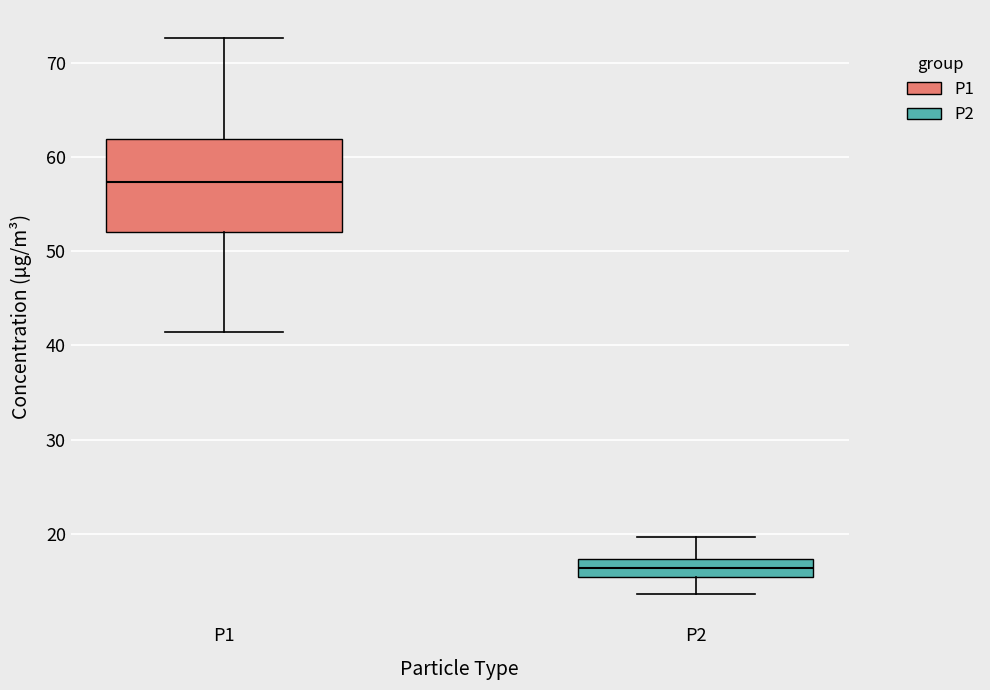

Reading left to right, read every box against the y-axis: the position of its median line, the range the box covers, and the ends of its whiskers. The values are not printed on the chart, so give them approximately, as read against the axis.

P1: median 57, box 52 to 62, whiskers 41 to 73
P2: median 16, box 15 to 17, whiskers 14 to 20